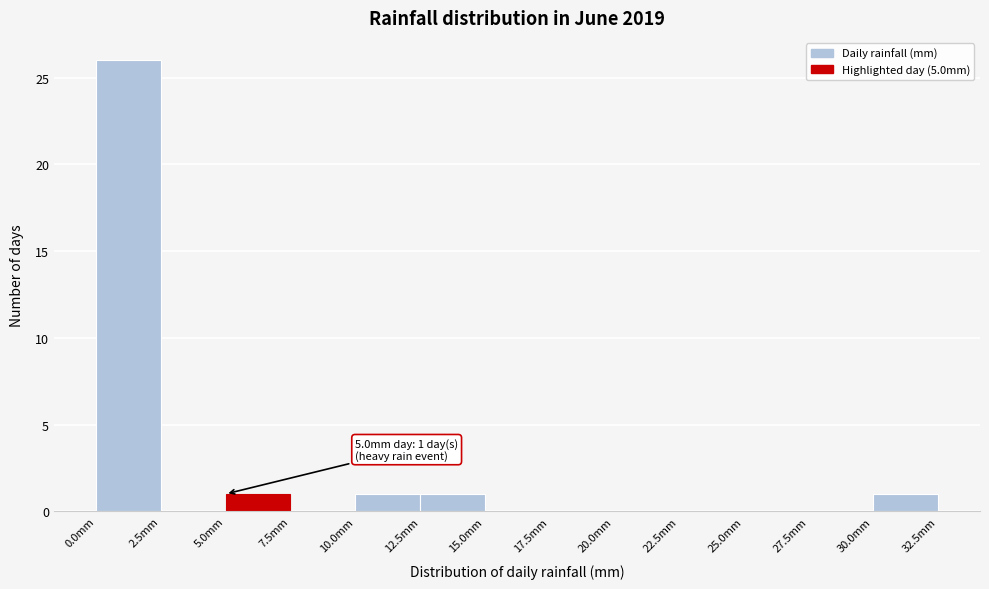

Which range on the x-axis has the tallest bar?

0.0 to 2.5